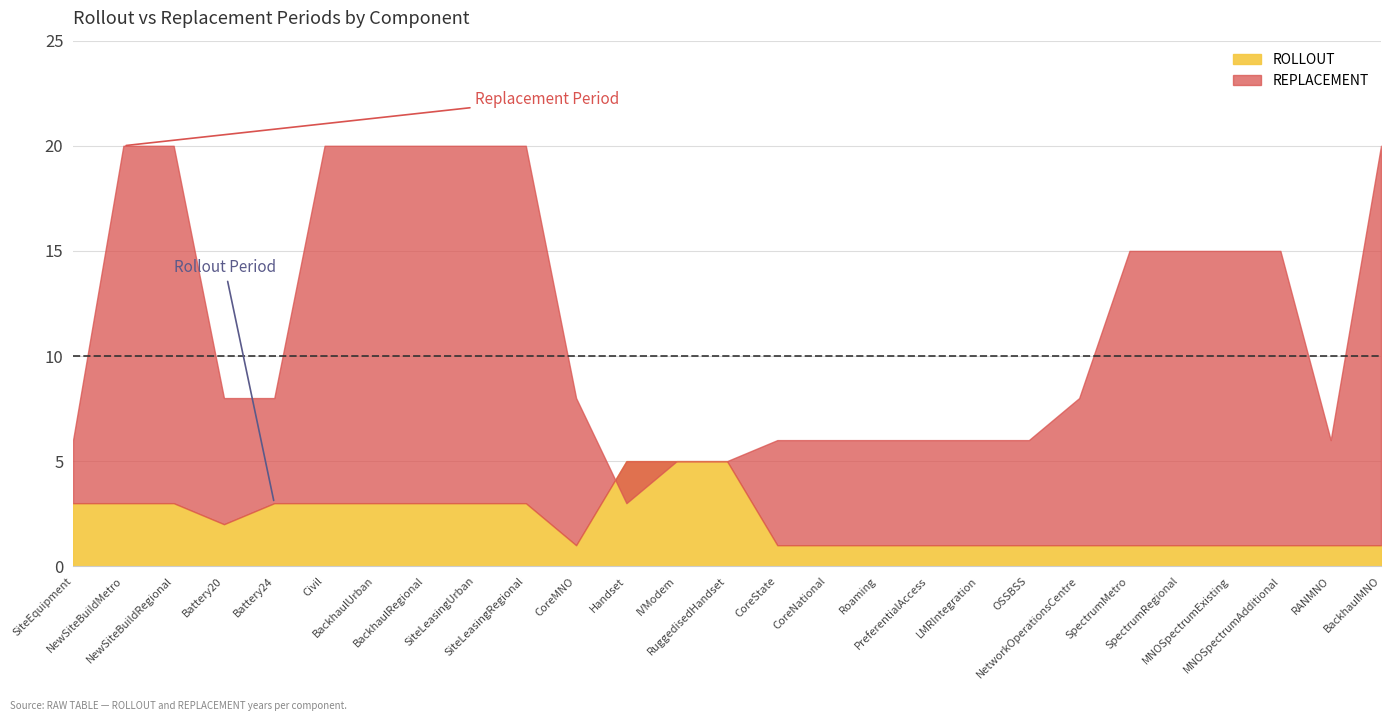

What is the average value of the replacement series?

12